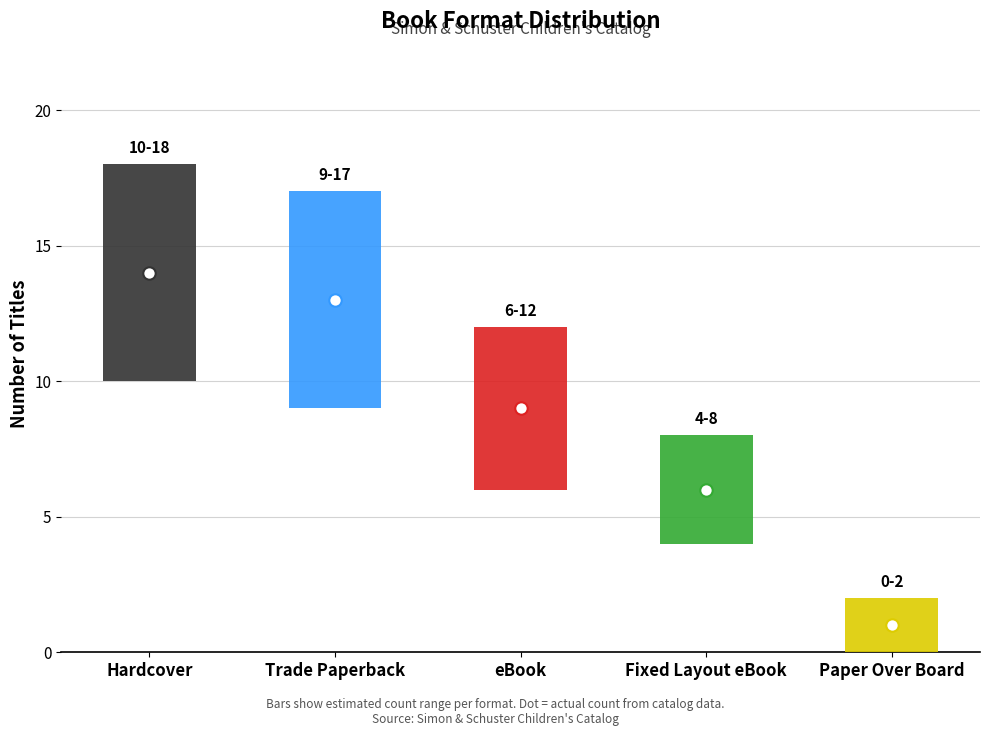

What is the ratio of the value at Fixed Layout eBook to the value at Hardcover?

0.4